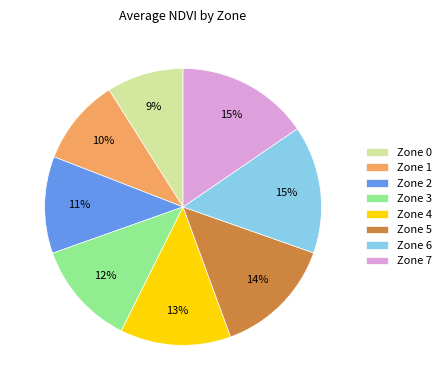

Is it true that Zone 5 is 1% of the pie?

False